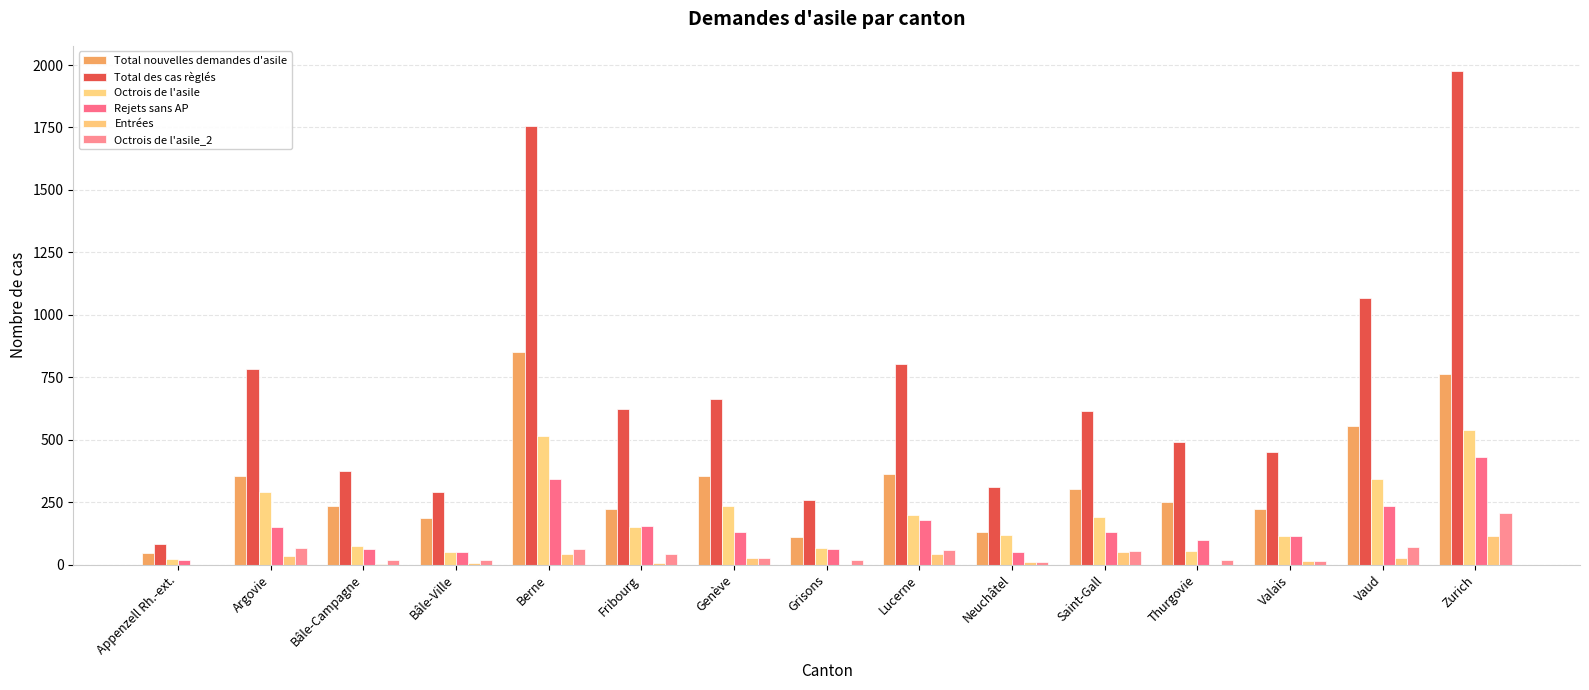

Are the bars horizontal?

No